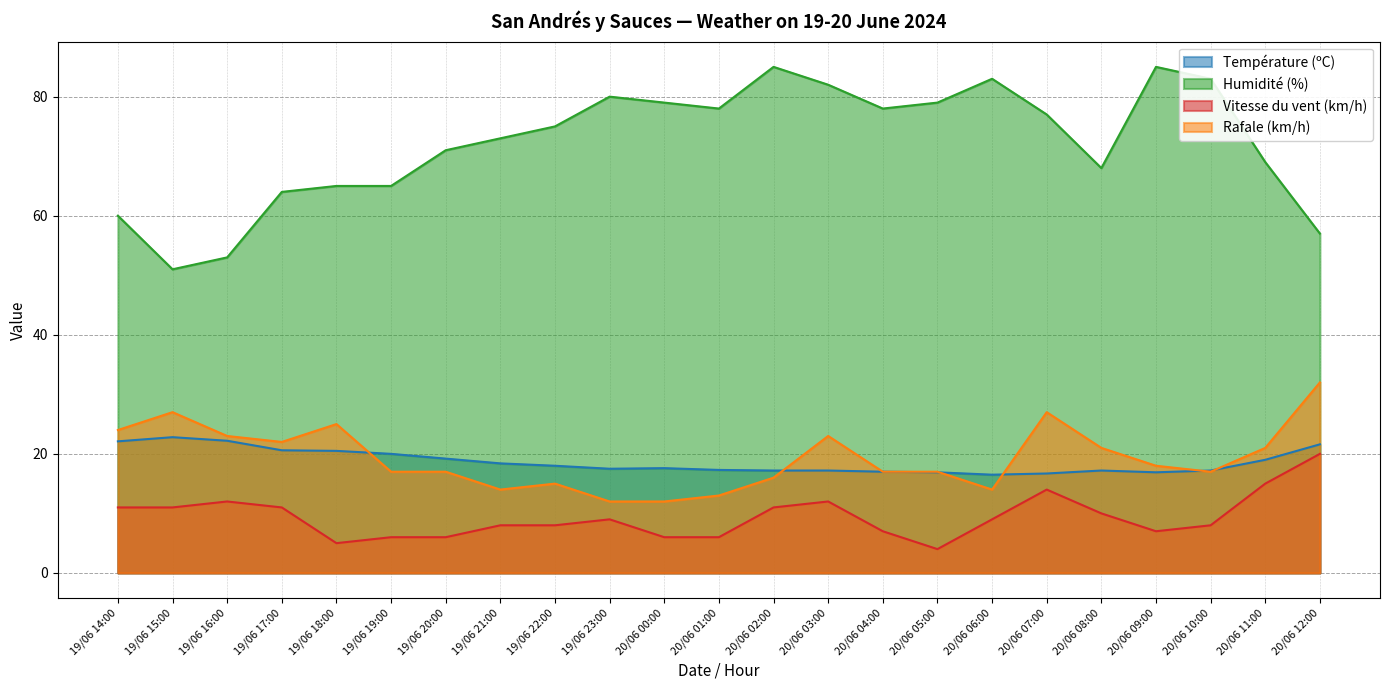

Reading right to left, list all the values displayed in this chart.

Température (ºC): 21.6	19.0	17.2	16.9	17.2	16.7	16.5	16.9	17.0	17.2	17.2	17.3	17.6	17.5	18.0	18.4	19.2	20.0	20.5	20.6	22.2	22.8	22.1
Humidité (%): 57.0	69.0	83.0	85.0	68.0	77.0	83.0	79.0	78.0	82.0	85.0	78.0	79.0	80.0	75.0	73.0	71.0	65.0	65.0	64.0	53.0	51.0	60.0
Vitesse du vent (km/h): 20.0	15.0	8.0	7.0	10.0	14.0	9.0	4.0	7.0	12.0	11.0	6.0	6.0	9.0	8.0	8.0	6.0	6.0	5.0	11.0	12.0	11.0	11.0
Rafale (km/h): 32.0	21.0	17.0	18.0	21.0	27.0	14.0	17.0	17.0	23.0	16.0	13.0	12.0	12.0	15.0	14.0	17.0	17.0	25.0	22.0	23.0	27.0	24.0